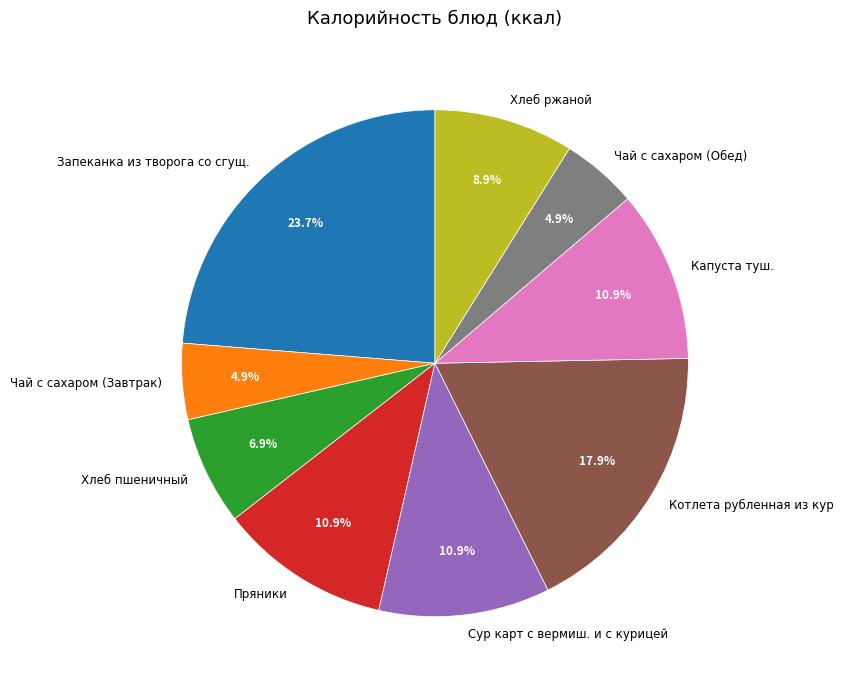

Does any single category account for the majority?

No